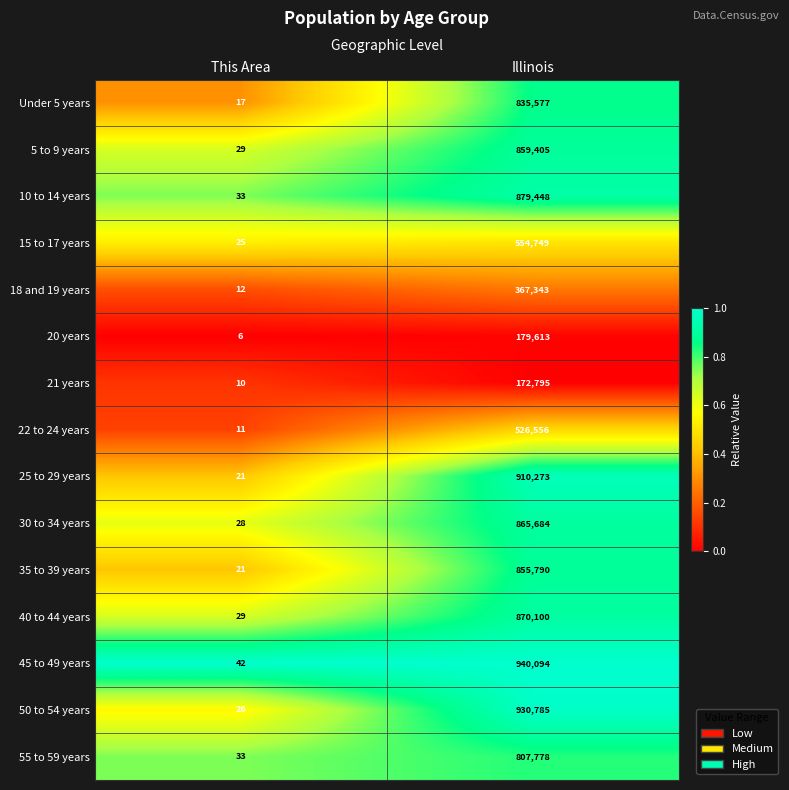

Reading left to right, extract all data points from this chart.

Under 5 years: 17	835577
5 to 9 years: 29	859405
10 to 14 years: 33	879448
15 to 17 years: 25	554749
18 and 19 years: 12	367343
20 years: 6	179613
21 years: 10	172795
22 to 24 years: 11	526556
25 to 29 years: 21	910273
30 to 34 years: 28	865684
35 to 39 years: 21	855790
40 to 44 years: 29	870100
45 to 49 years: 42	940094
50 to 54 years: 26	930785
55 to 59 years: 33	807778